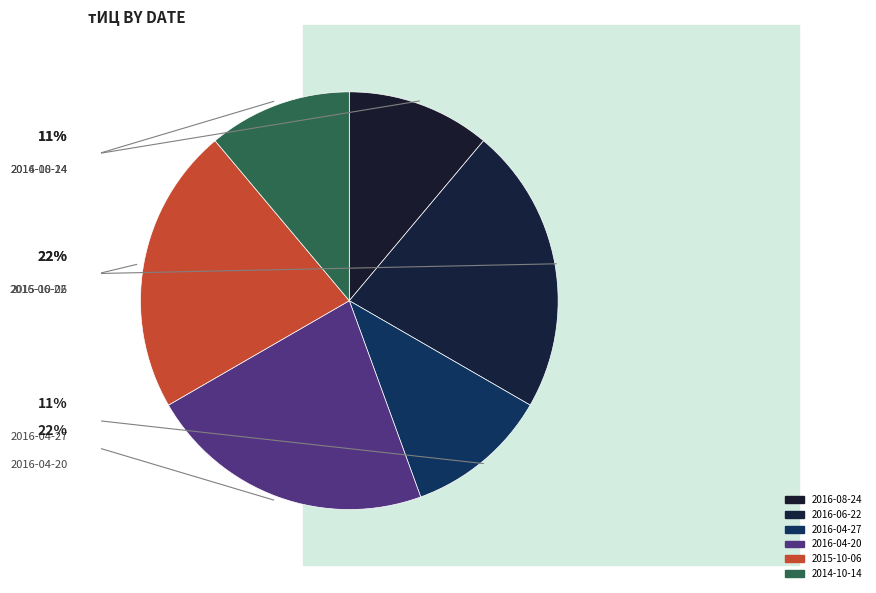

How many slices are in this pie chart?

6